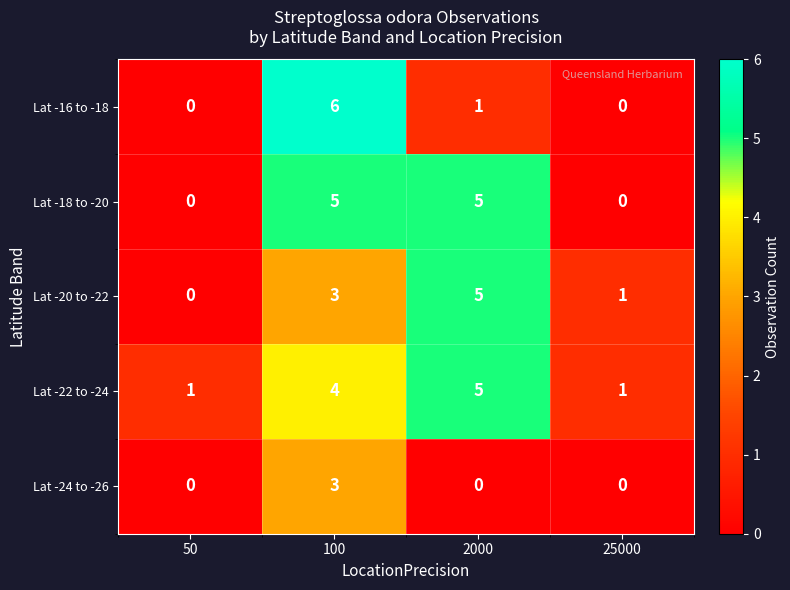

What is the difference between the maximum and second lowest values in the Lat -20 to -22 series?

4